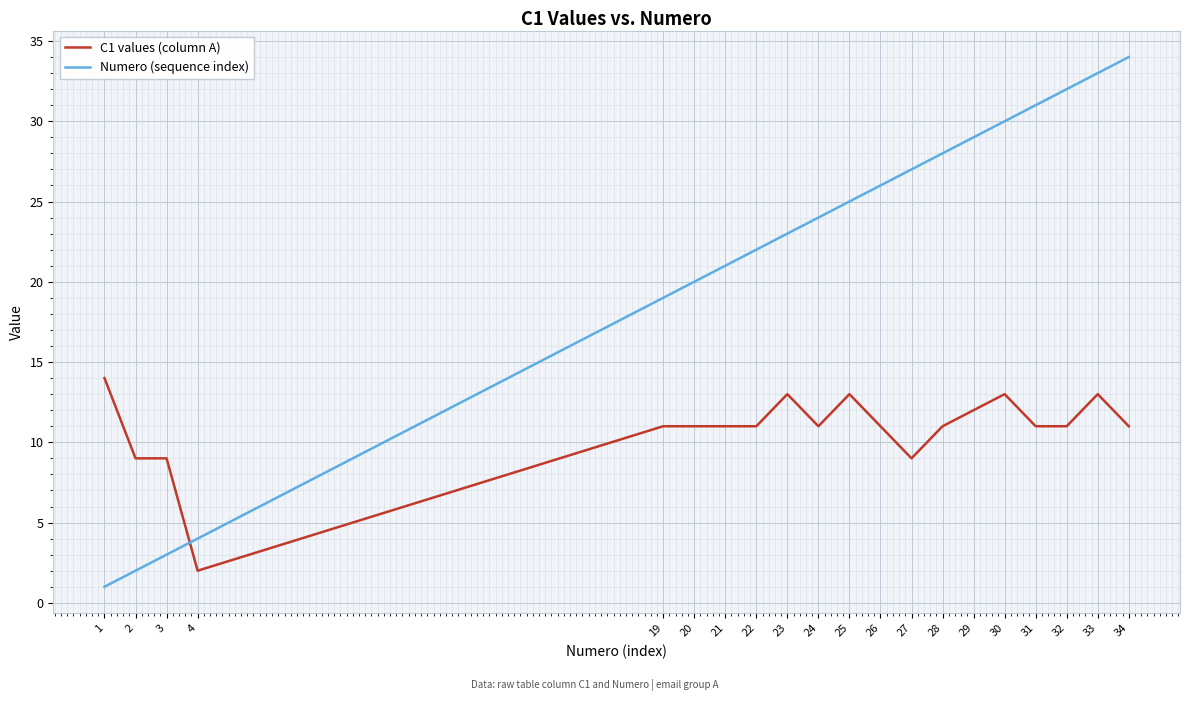

Rank the series at 31 from lowest to highest value.

C1 values (column A), Numero (sequence index)